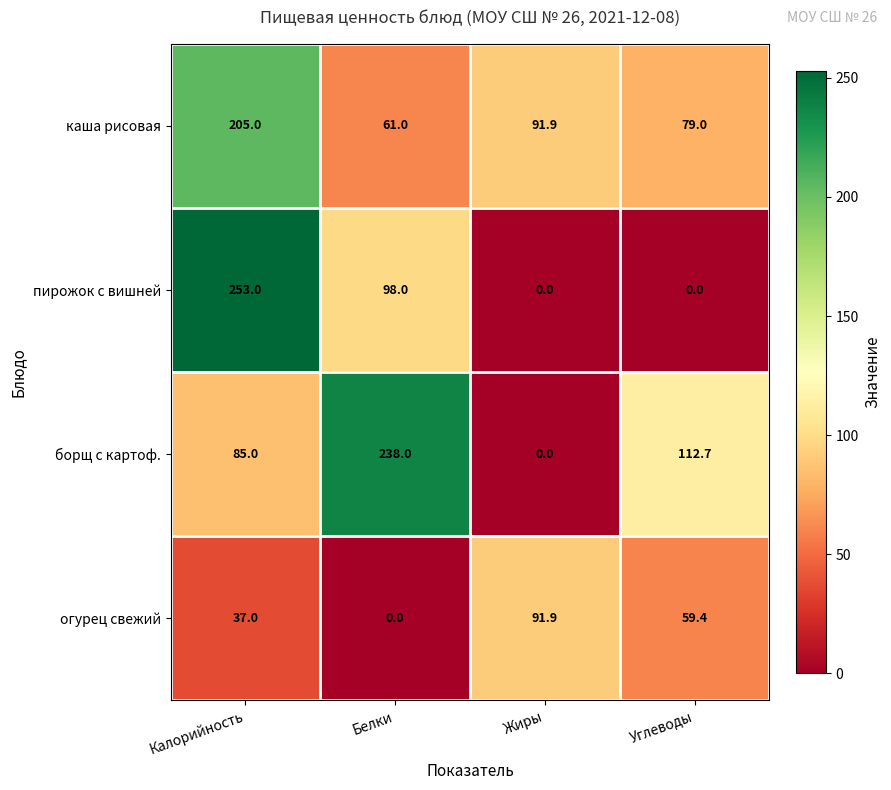

What is the greatest value displayed?

253.0